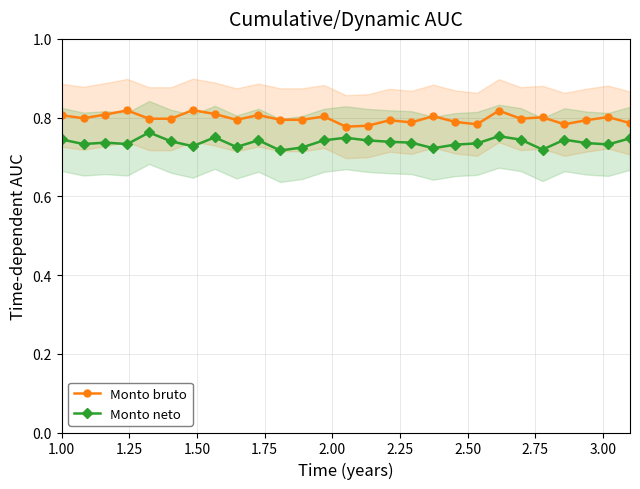

True or false: Monto bruto has more than 0 points higher than both neighbors.

True